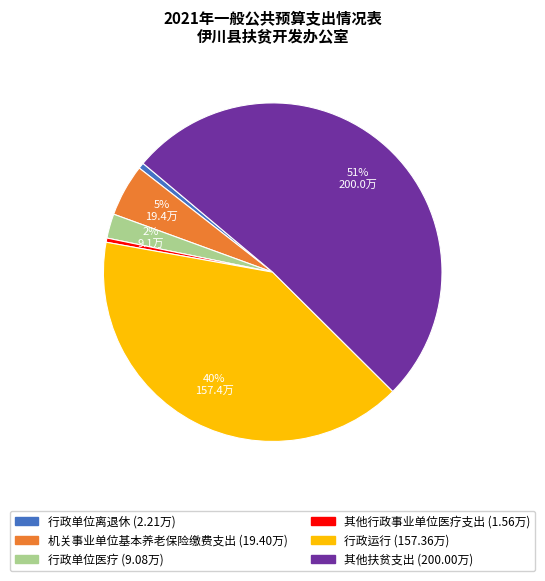

How many segments does this pie chart have?

6